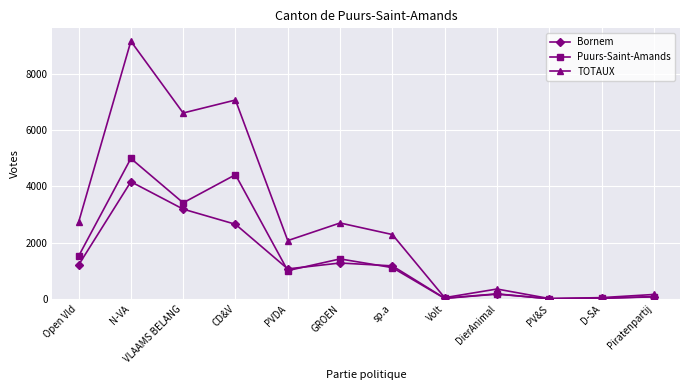

How many lines are shown in the chart?

3